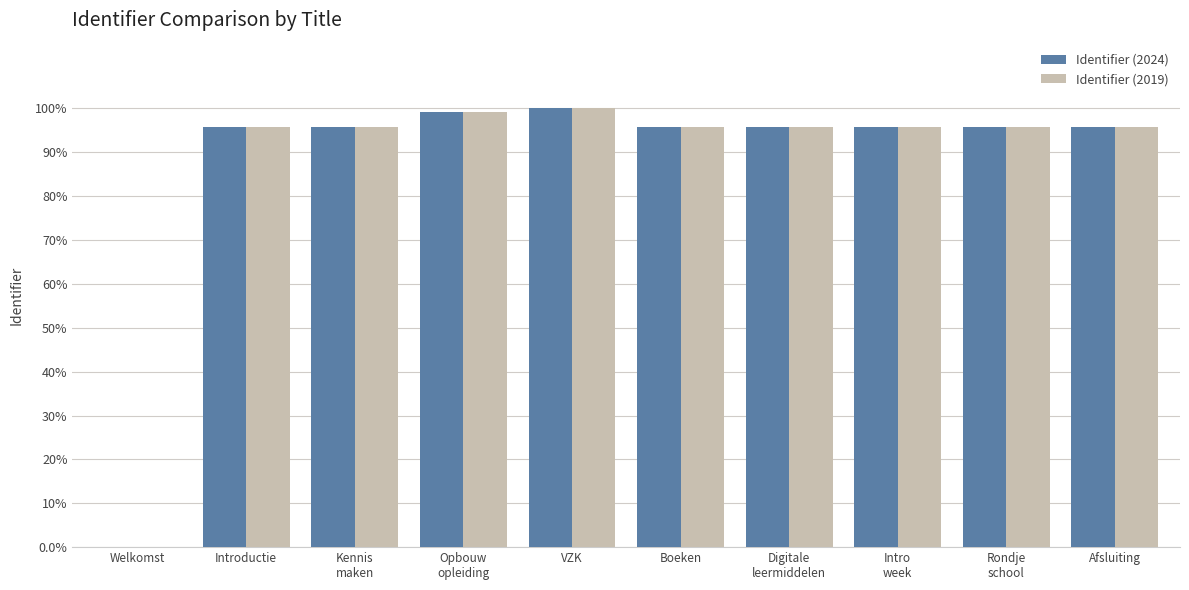

What is the approximate value of Identifier (2024) at Boeken?

1.0